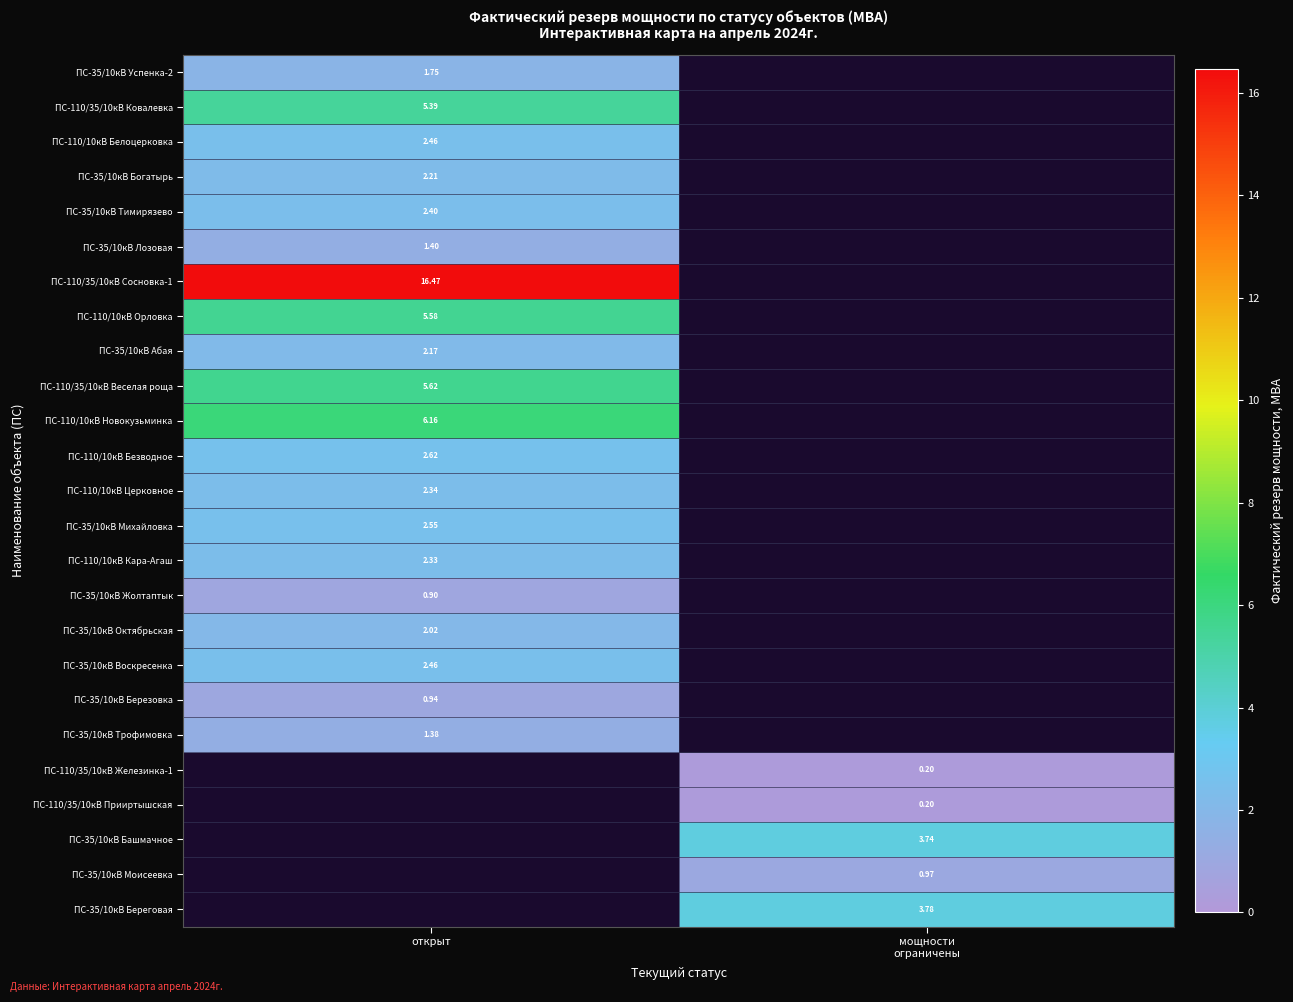

What is the maximum value shown in the chart?

16.5